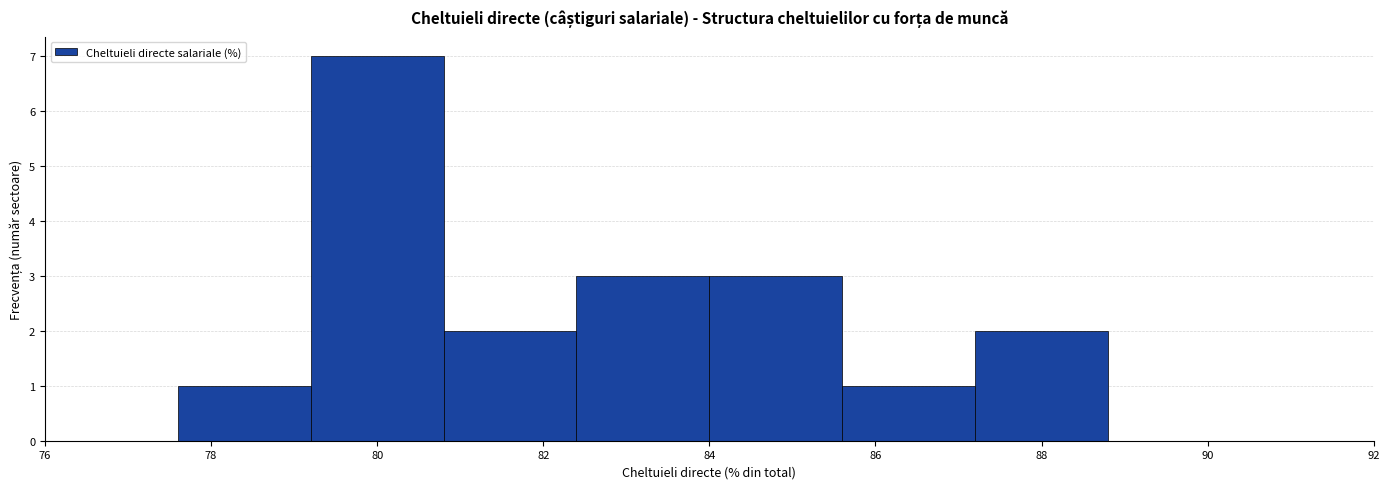

Over which range of the x-axis is the bar tallest?

79.2 to 80.8